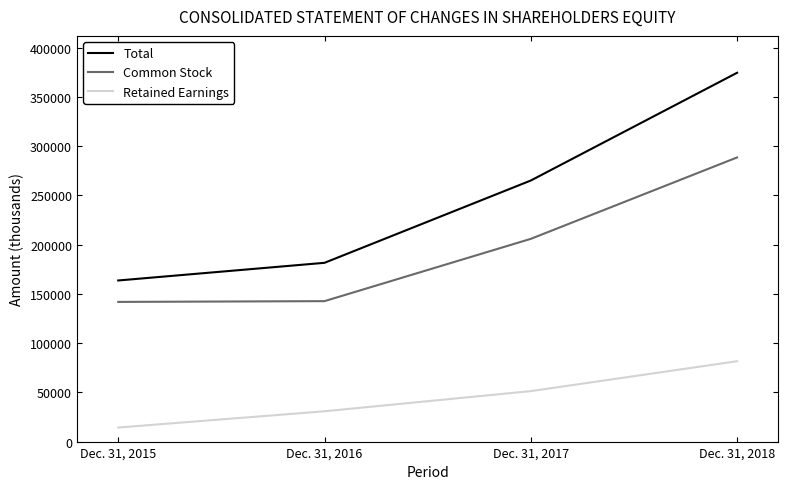

What is the difference between the highest and lowest values at Dec. 31, 2017?

213910